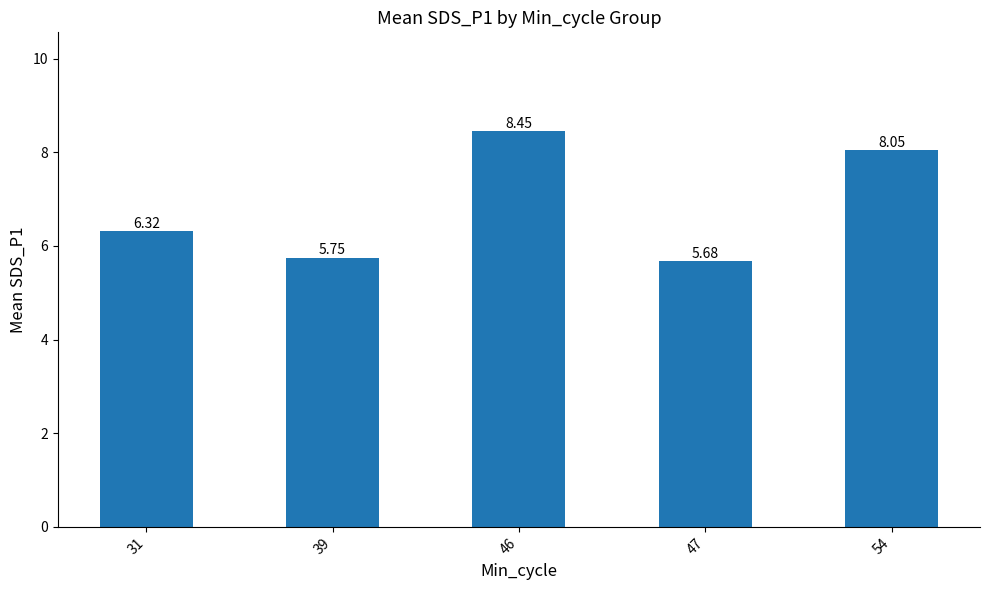

What is the approximate value at 47?

5.7